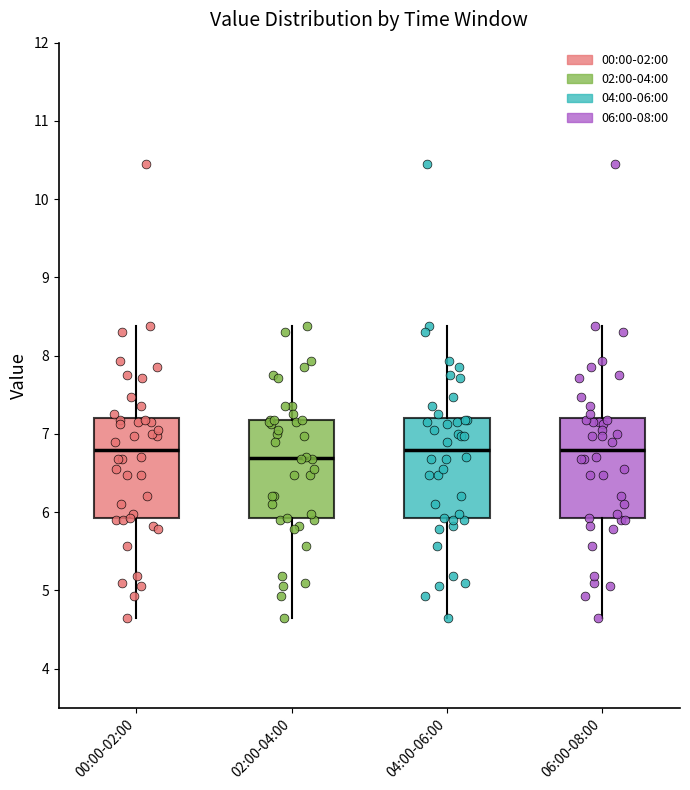

Reading left to right, read every box against the y-axis: the position of its median line, the range the box covers, and the ends of its whiskers. The values are not printed on the chart, so give them approximately, as read against the axis.

00:00-02:00: median 6.8, box 5.9 to 7.2, whiskers 4.7 to 8.4
02:00-04:00: median 6.7, box 5.9 to 7.2, whiskers 4.7 to 8.4
04:00-06:00: median 6.8, box 5.9 to 7.2, whiskers 4.7 to 8.4
06:00-08:00: median 6.8, box 5.9 to 7.2, whiskers 4.7 to 8.4